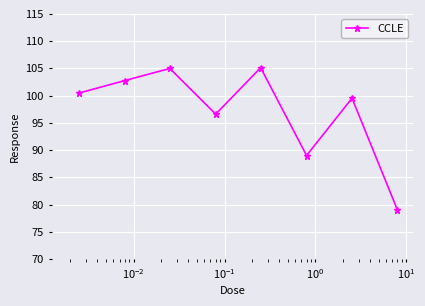

What is the average value?

97.2